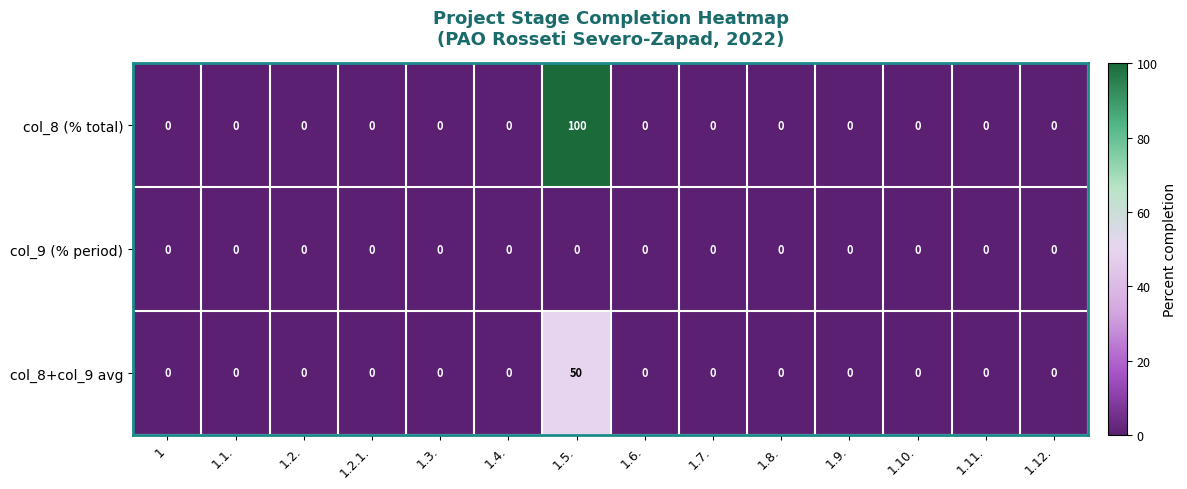

The col_8 (% total) series shows -66 at 1.8.. True or false?

False